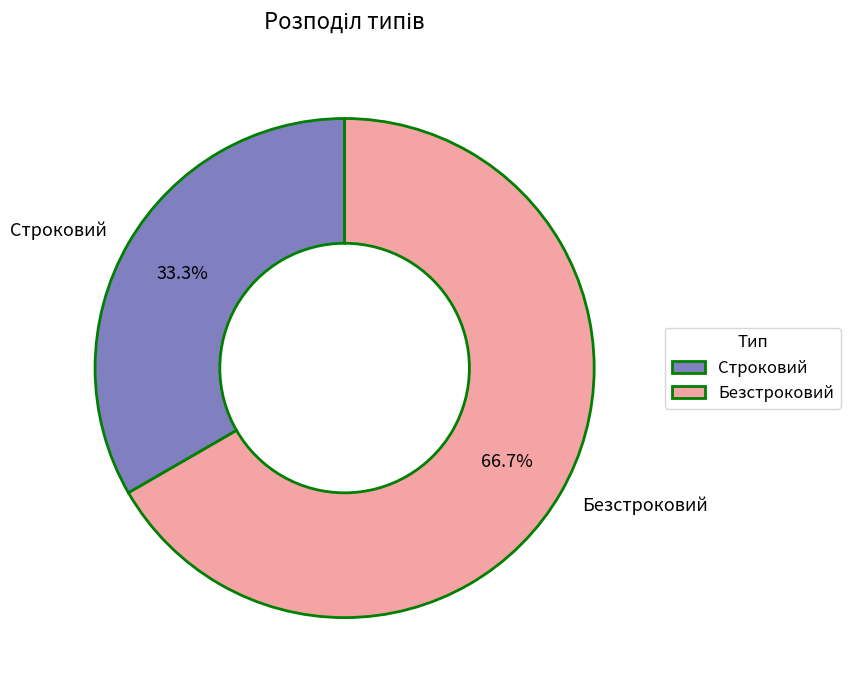

What is the largest slice in the pie chart?

Безстроковий